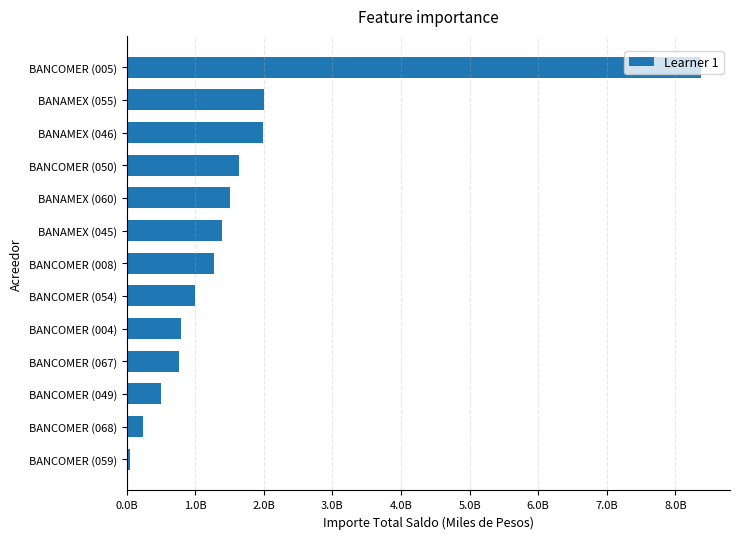

Does the chart contain stacked bars?

No